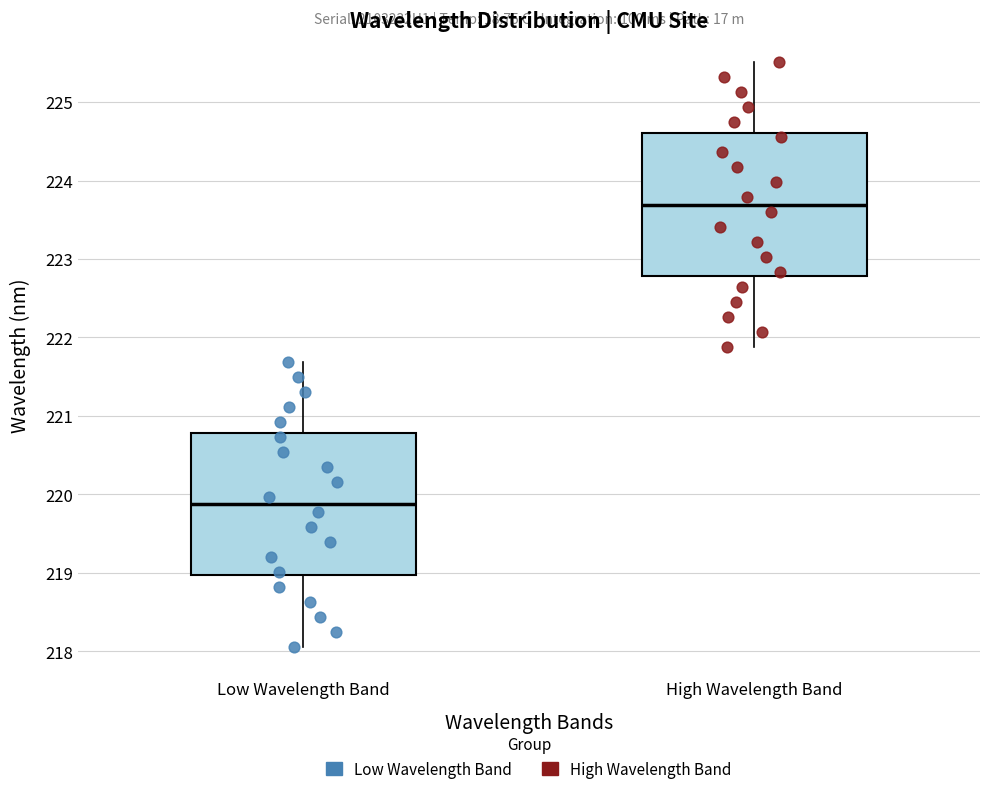

Where is the upper edge of the box for High Wavelength Band on the y-axis? The values are not printed on the chart, so give them approximately, as read against the axis.

224.6